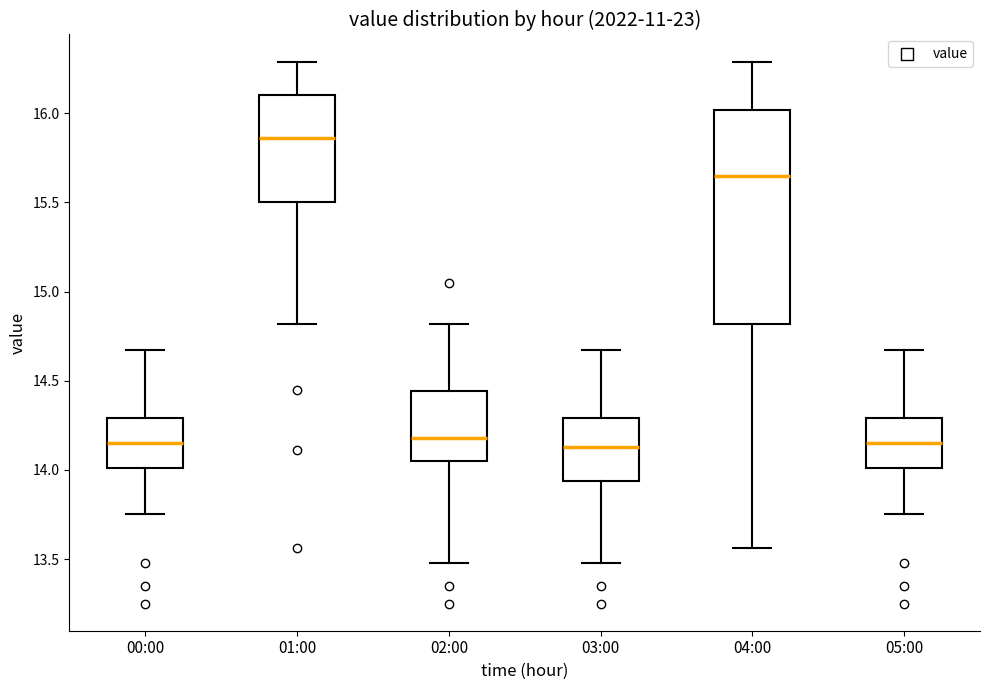

Reading left to right, read every box against the y-axis: the position of its median line, the range the box covers, and the ends of its whiskers. The values are not printed on the chart, so give them approximately, as read against the axis.

00:00: median 14.15, box 14.00 to 14.30, whiskers 13.75 to 14.65
01:00: median 15.85, box 15.50 to 16.10, whiskers 14.80 to 16.30
02:00: median 14.20, box 14.05 to 14.45, whiskers 13.50 to 14.80
03:00: median 14.15, box 13.95 to 14.30, whiskers 13.50 to 14.65
04:00: median 15.65, box 14.80 to 16.00, whiskers 13.55 to 16.30
05:00: median 14.15, box 14.00 to 14.30, whiskers 13.75 to 14.65